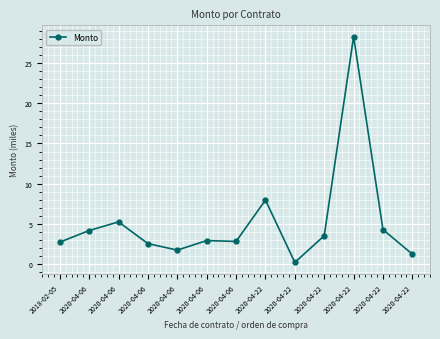

The value at 2020-04-22 is 1.2. True or false?

True